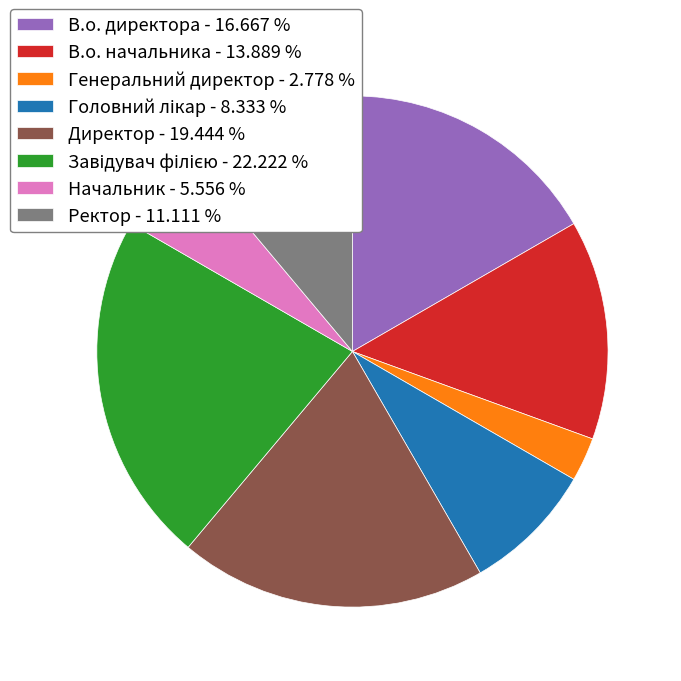

True or false: Начальник accounts for 17% of the total.

False